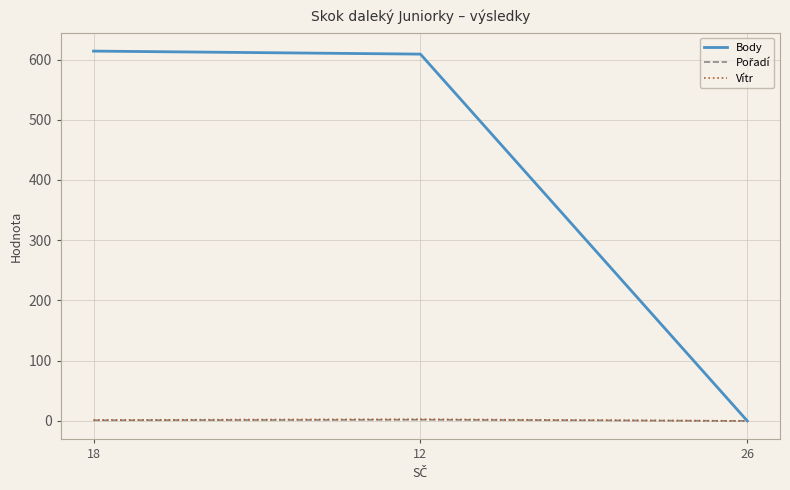

What is the maximum value shown in the chart?

614.0